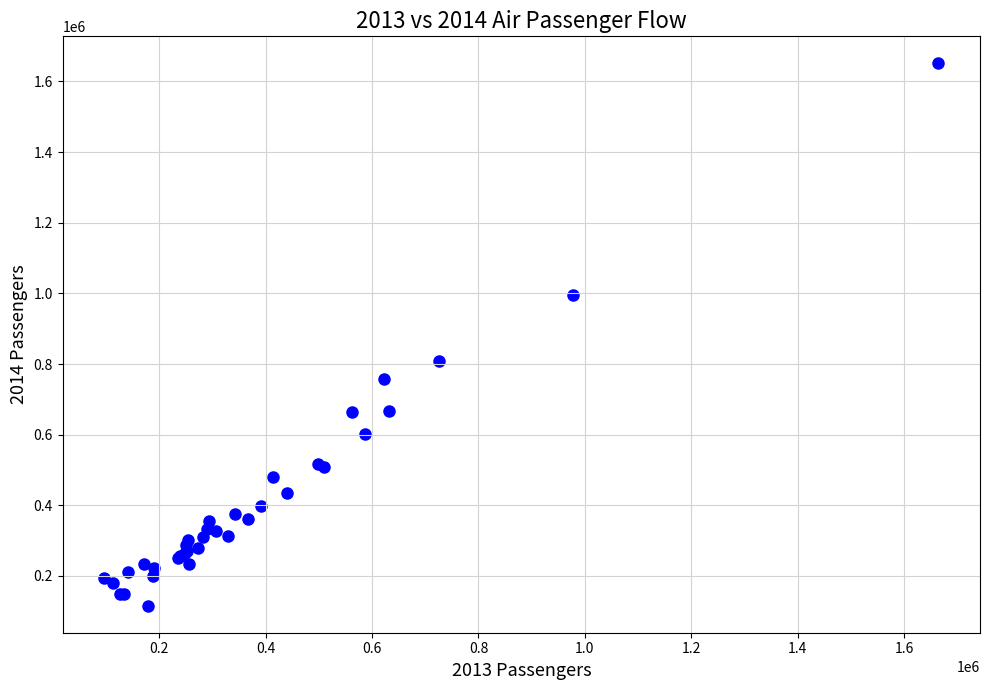

What Y value in the scatter plot is closest to 883467?

809271